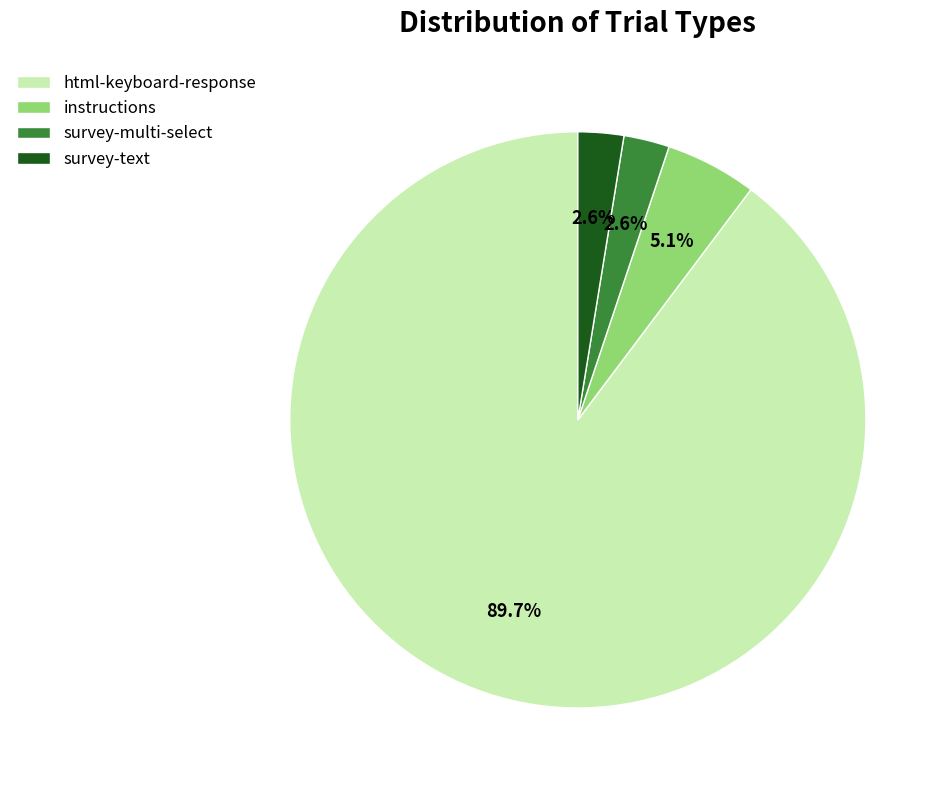

Combined, do survey-multi-select and survey-text account for over 50%?

No